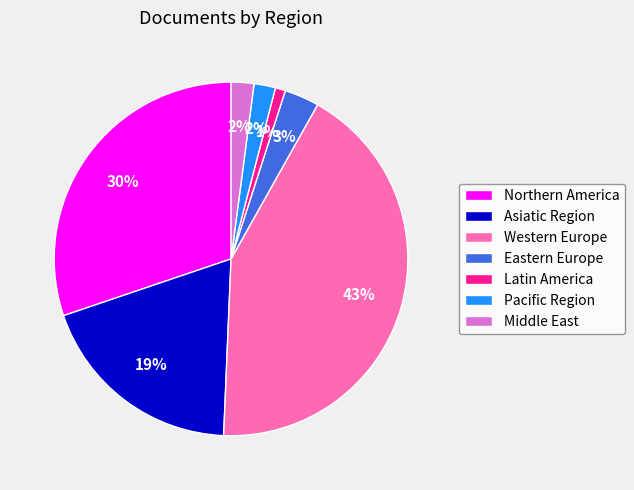

Count the number of slices in the pie.

7